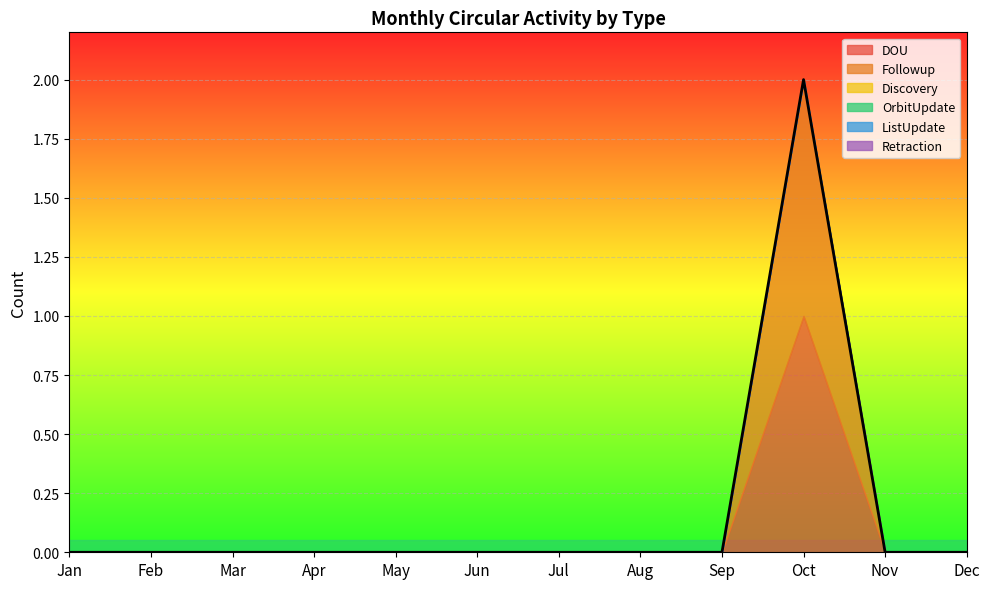

Is it true that Discovery equals 0 at Mar?

True